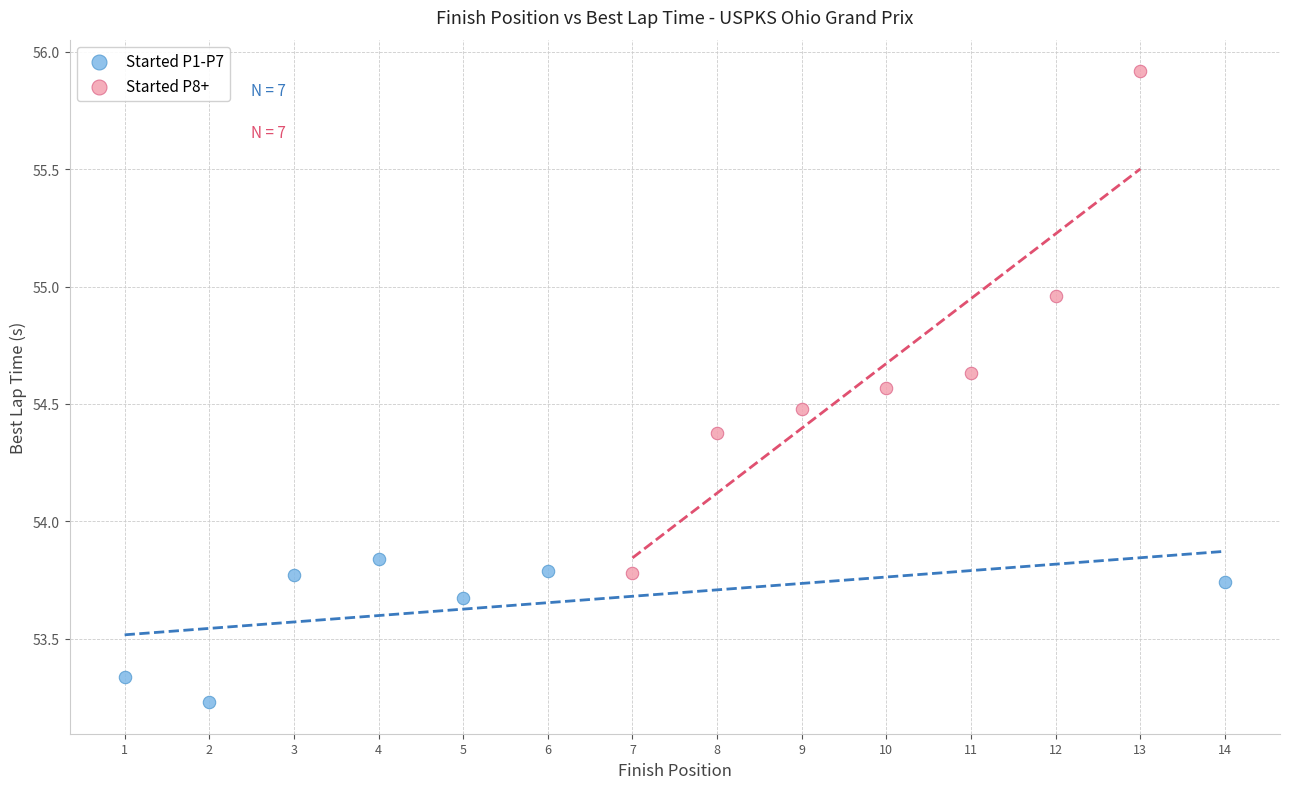

Which series has the largest Y range (max minus min)?

Started P8+